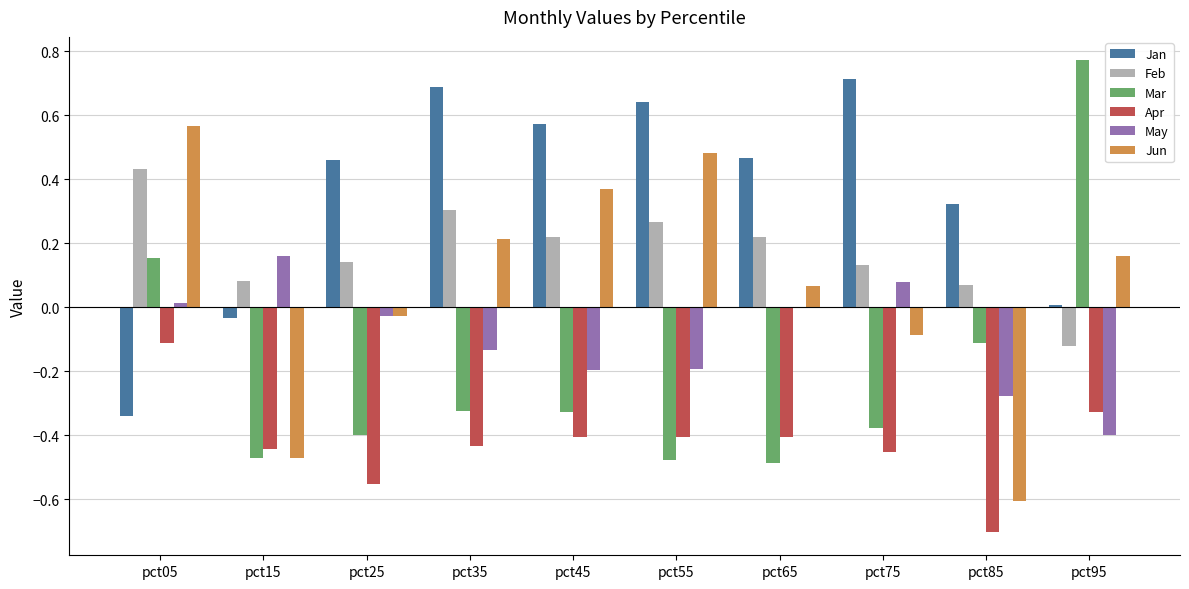

How many categories are shown in the chart?

10